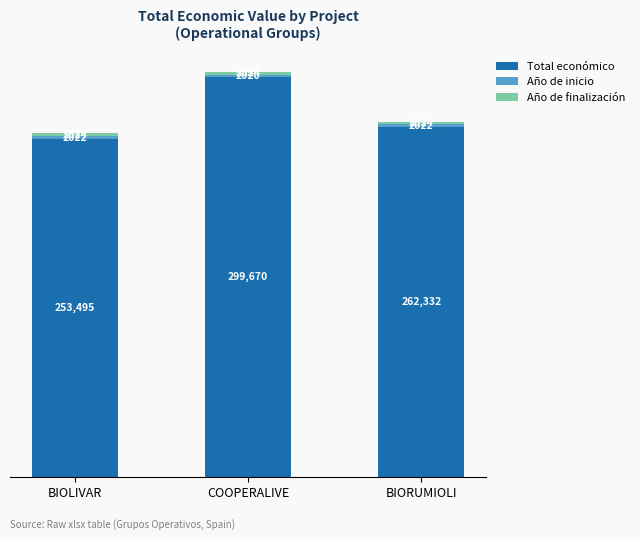

At which category is the sum across all series the highest?

COOPERALIVE